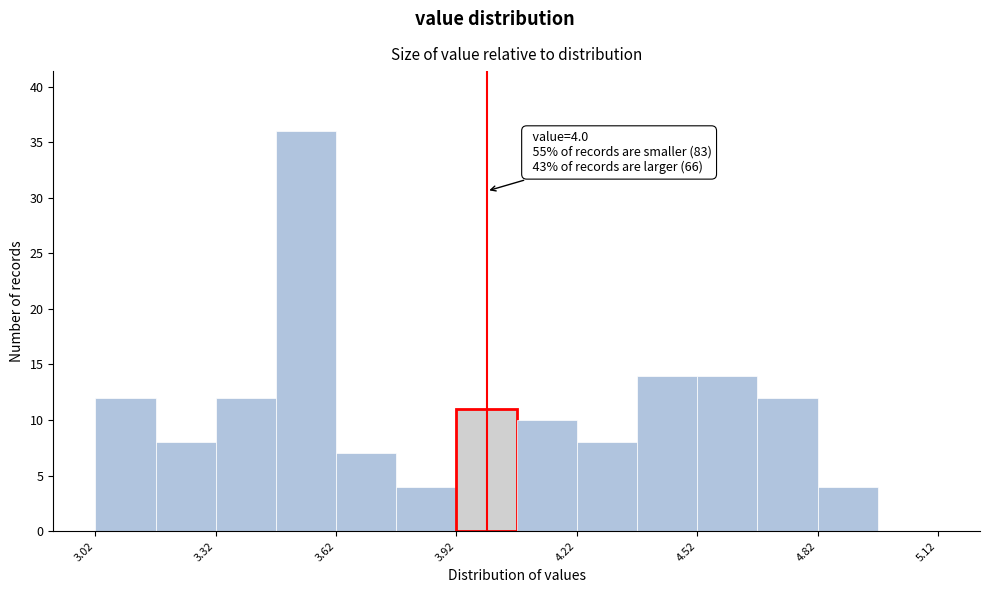

Read against the x-axis, roughly where is the centre of the tallest bar?

3.55